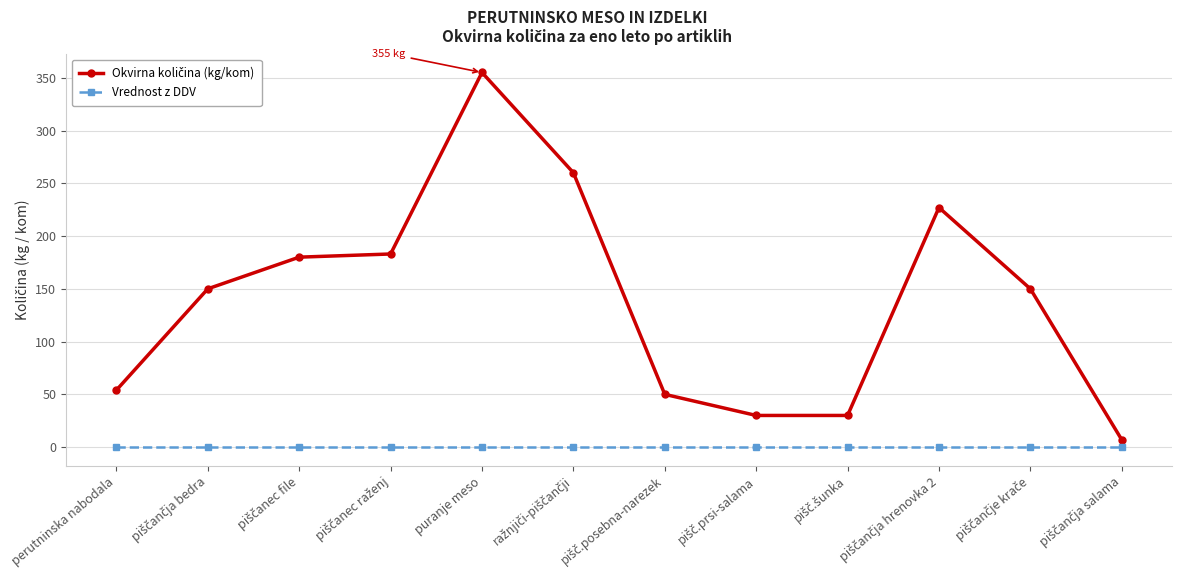

What is the maximum value shown in the chart?

355